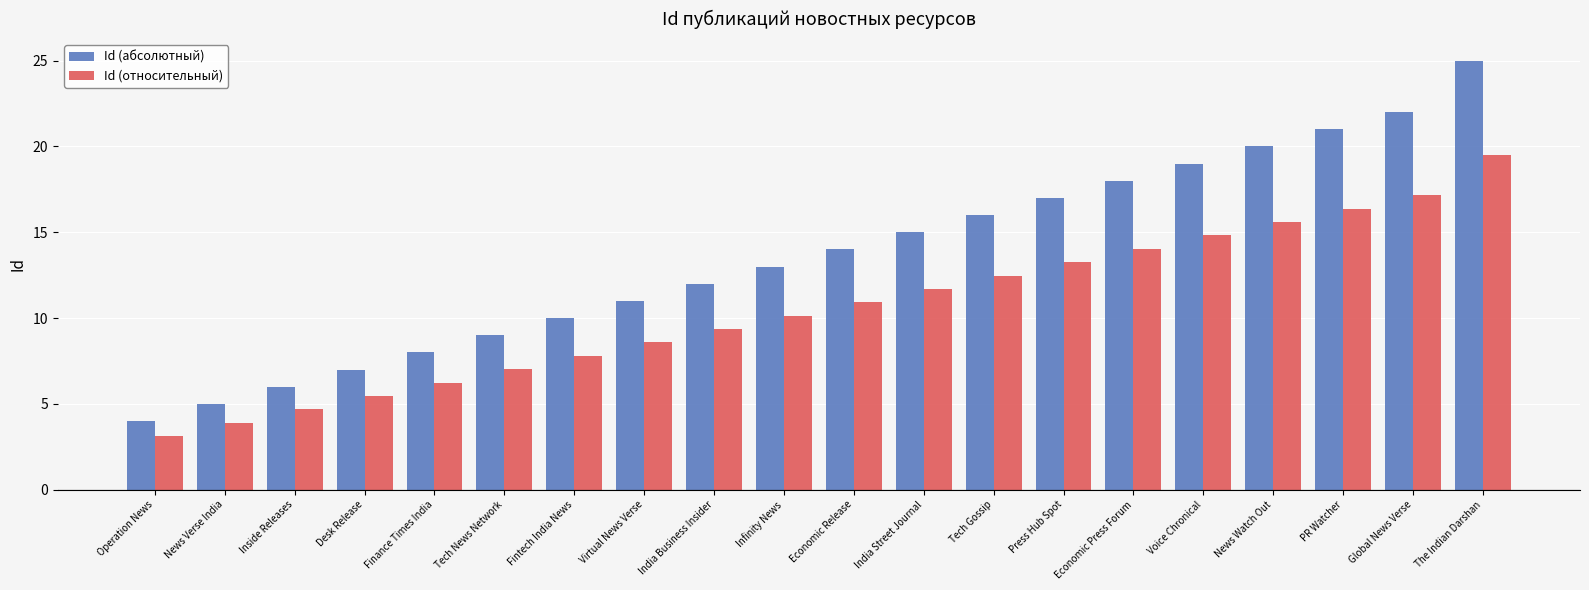

Is it true that Id (относительный) equals 10.9 at Fintech India News?

False